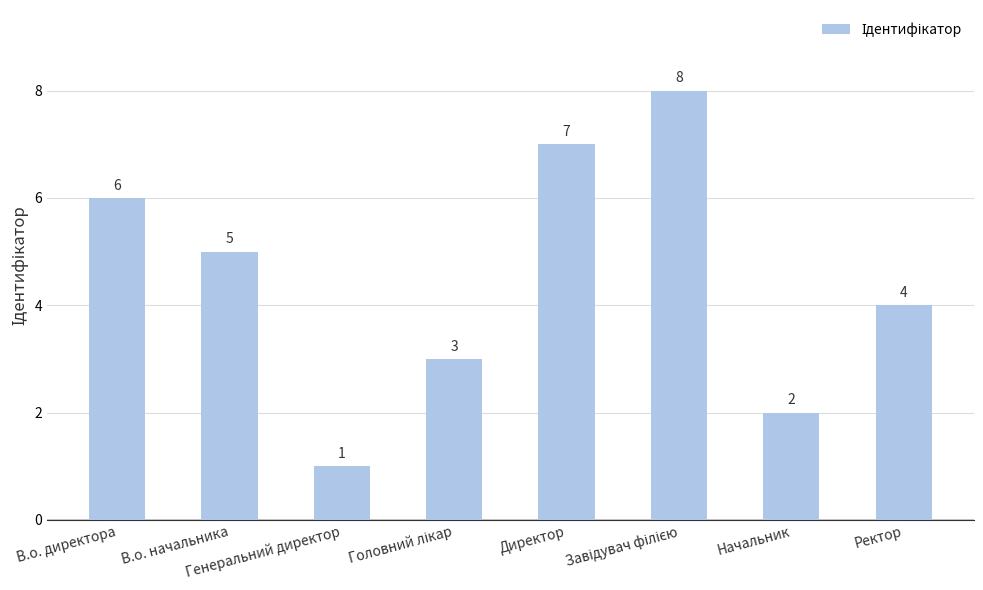

At which label is the value closest to 4?

Ректор